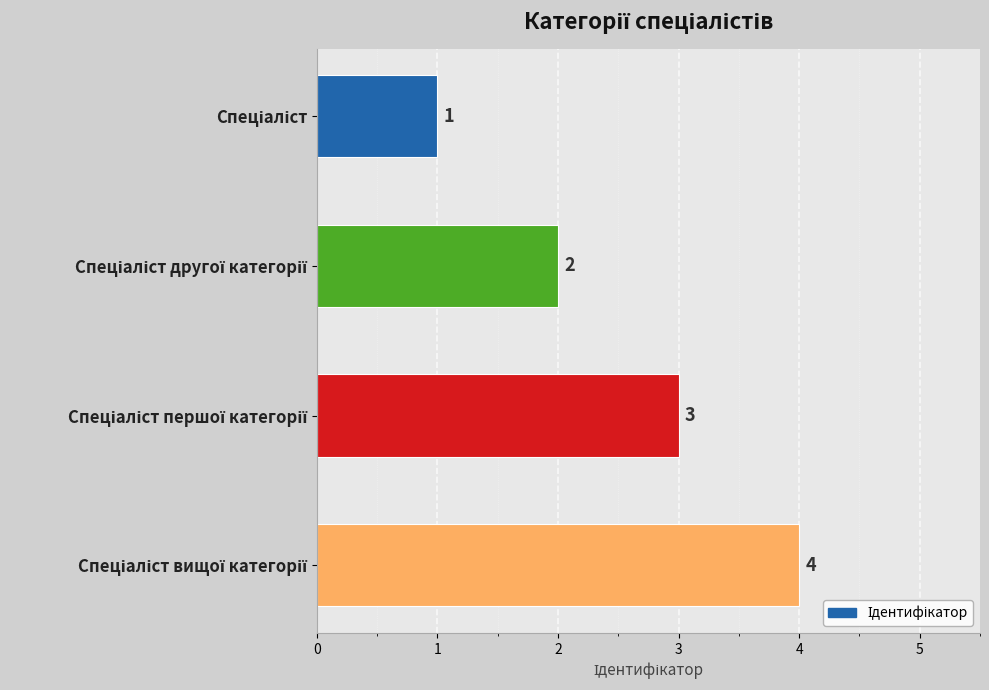

What is the sum of all values?

10